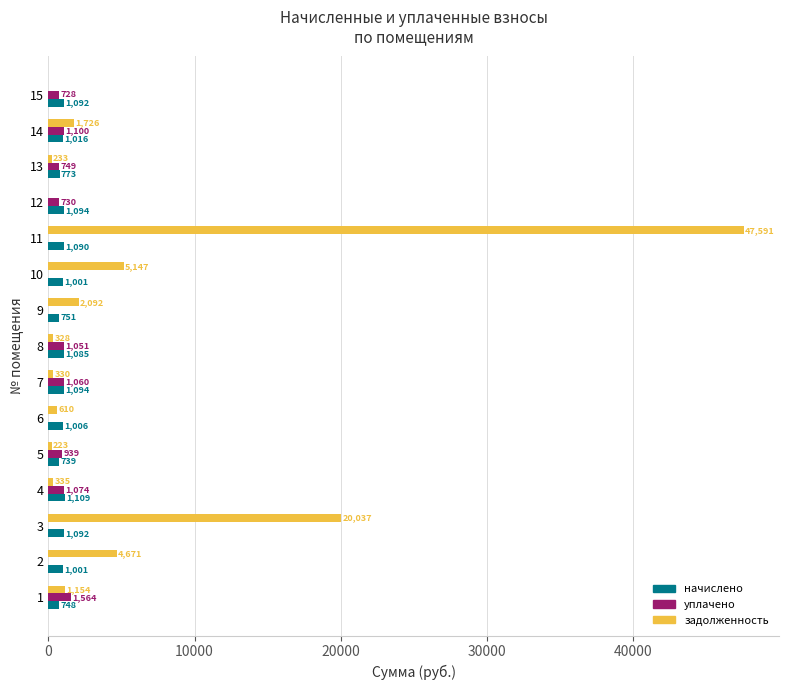

How many values in the уплачено series exceed 729?

8